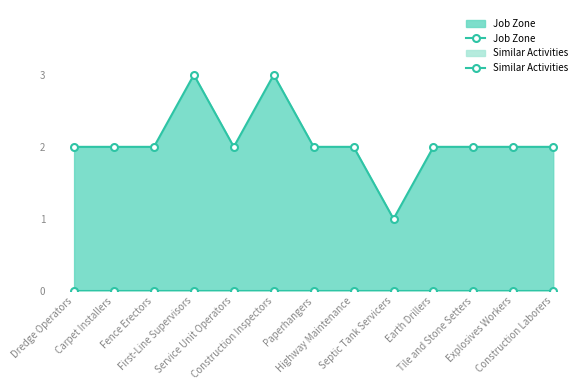

Rank the series at Fence Erectors from lowest to highest value.

Similar Activities, Job Zone